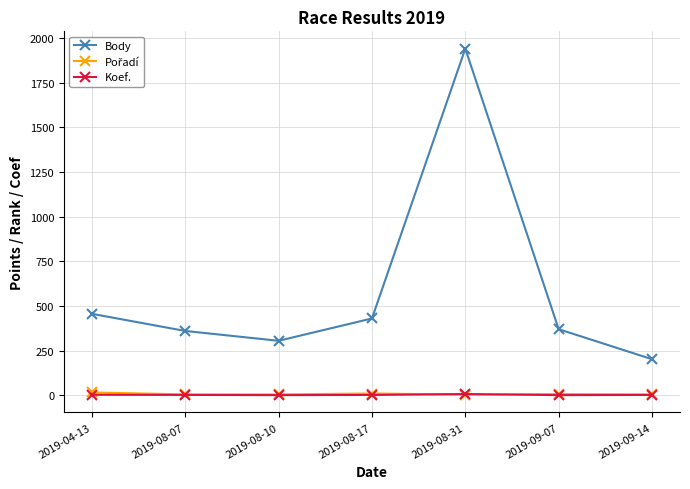

At which category does Body reach its first local valley?

2019-08-10